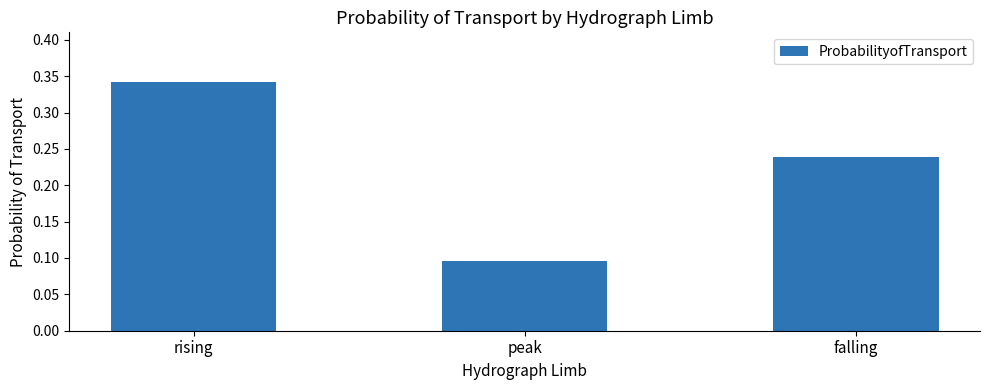

At which label is the value closest to 0?

peak